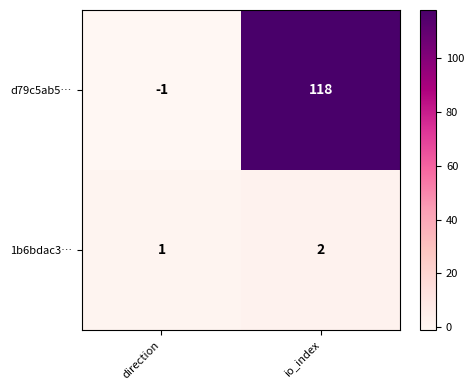

Which label corresponds to the smallest value in the chart?

direction